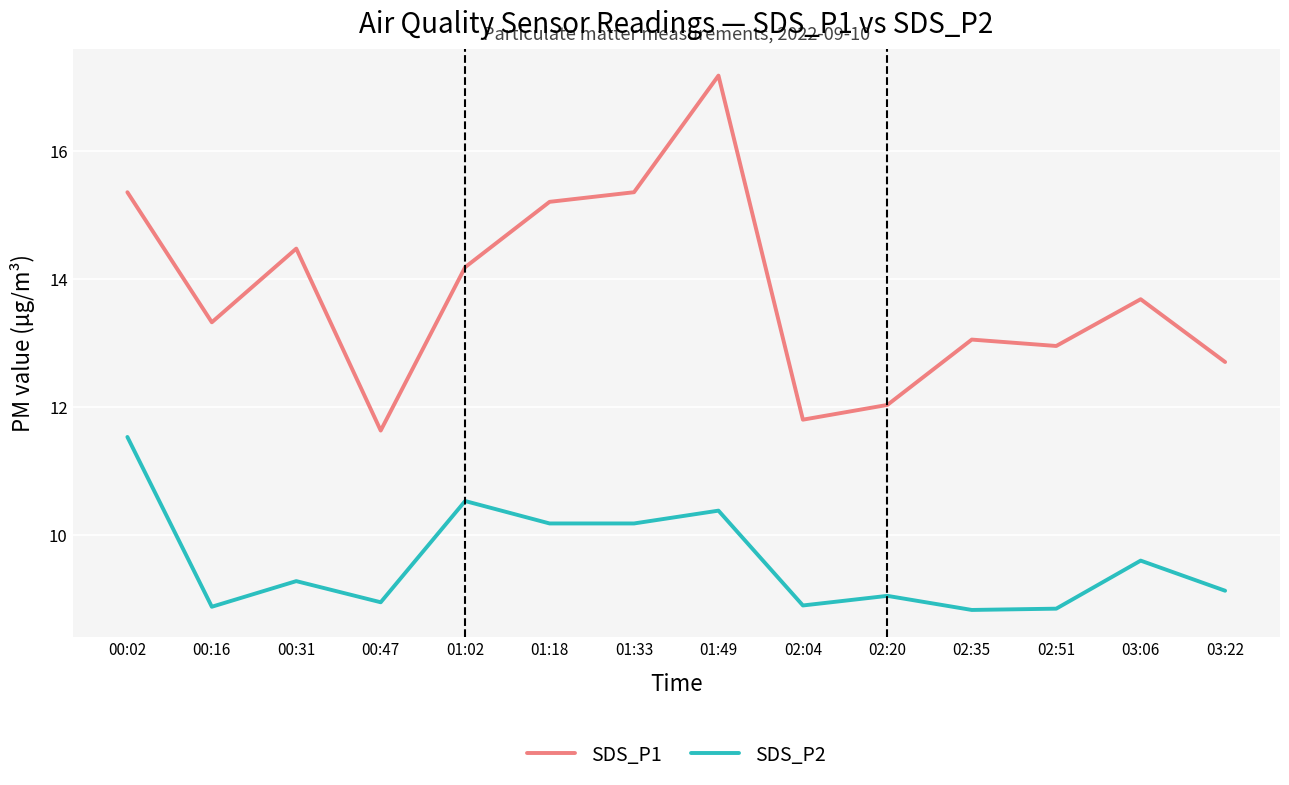

How many lines are shown in the chart?

2